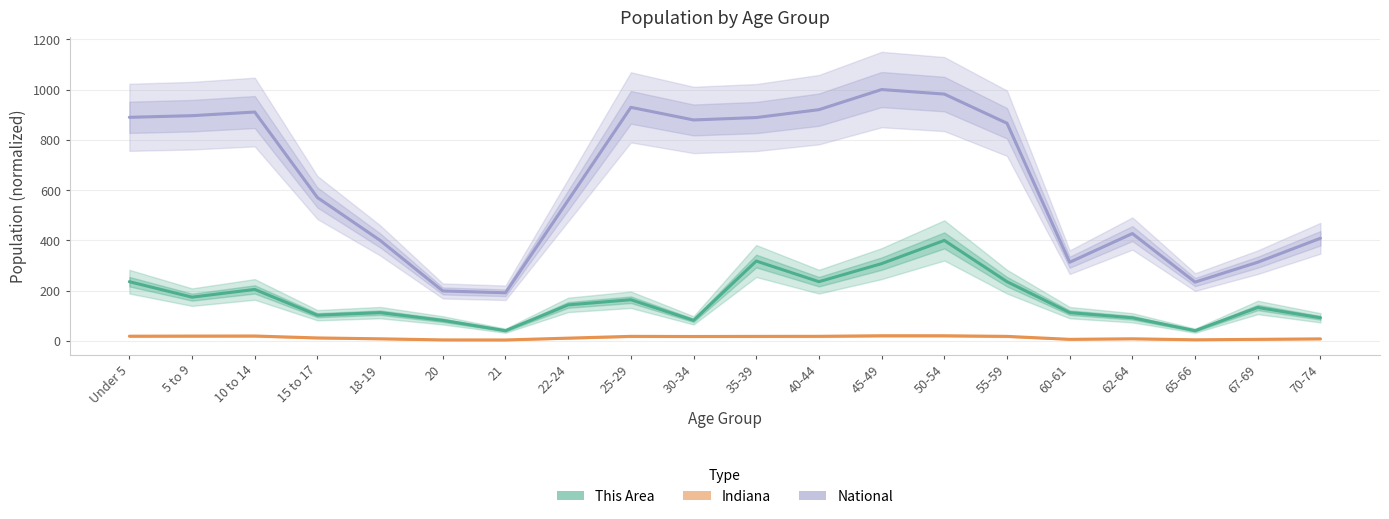

What is the value of the Indiana point at the 2nd from the left?

19.6